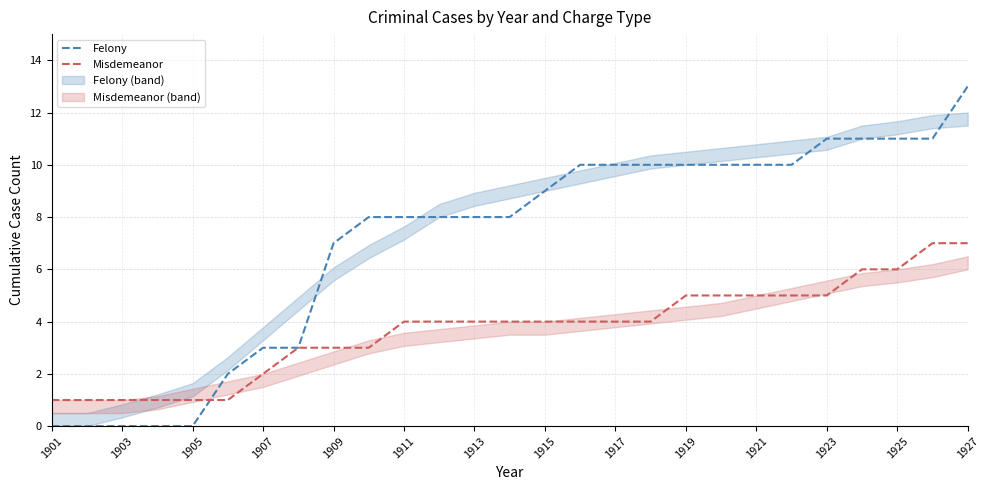

Reading left to right, what are all the values shown in this chart?

Felony: 0	0	0	0	0	2	3	3	7	8	8	8	8	8	9	10	10	10	10	10	10	10	11	11	11	11	13
Misdemeanor: 1	1	1	1	1	1	2	3	3	3	4	4	4	4	4	4	4	4	5	5	5	5	5	6	6	7	7